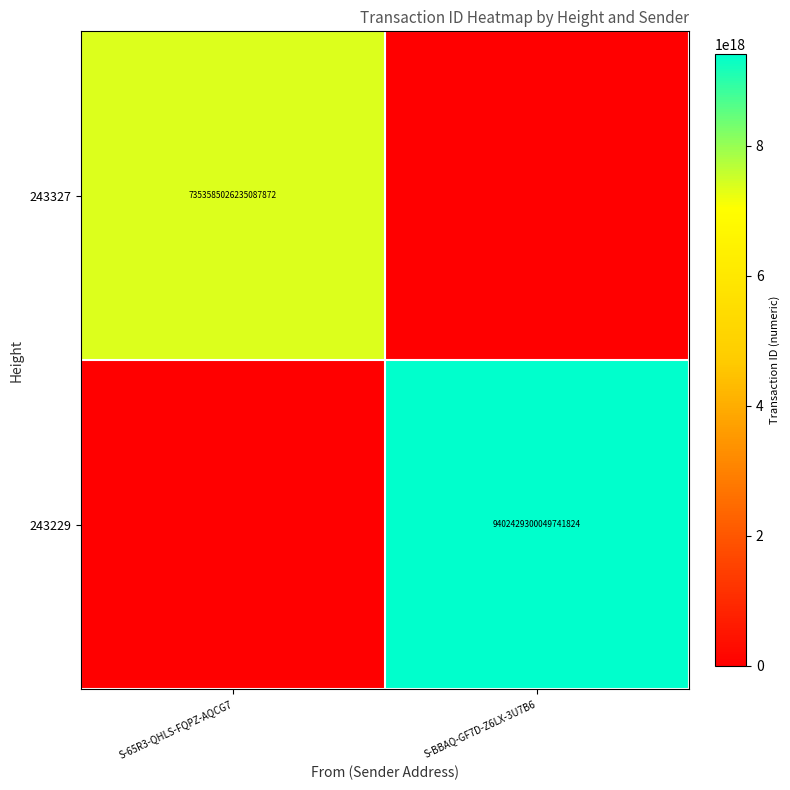

At which category does the chart reach its peak across all series?

S-BBAQ-GF7D-Z6LX-3U7B6